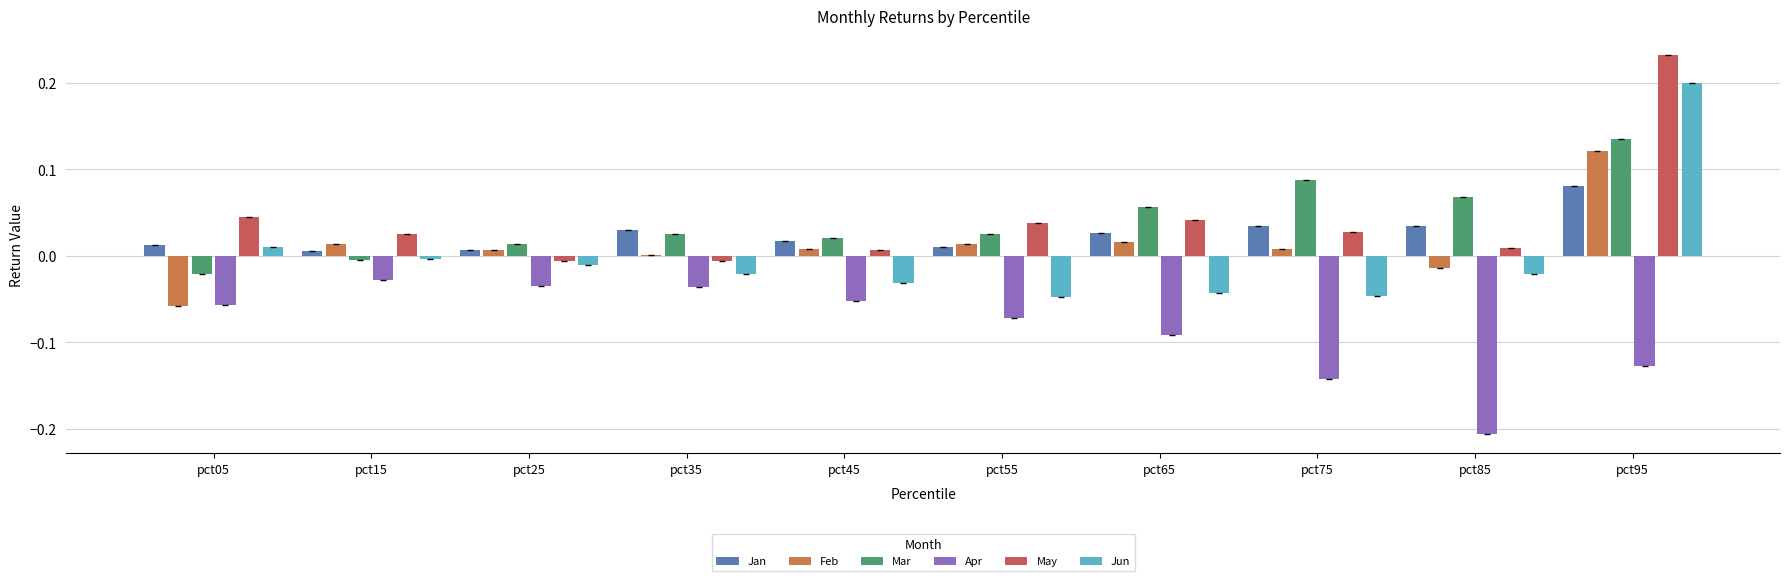

How many series are shown in this chart?

6